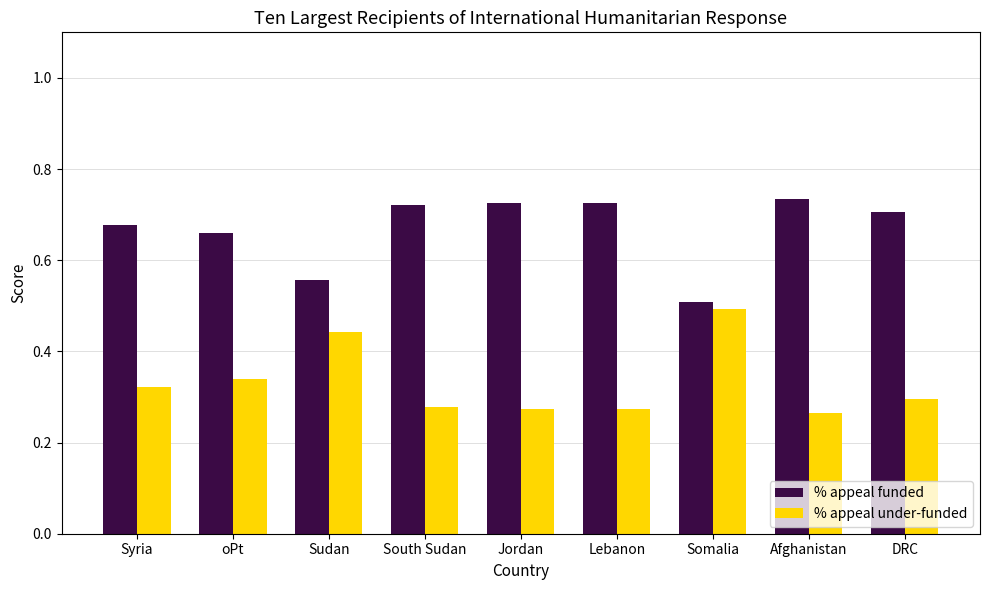

Which category has the lowest value in the % appeal funded series?

Somalia